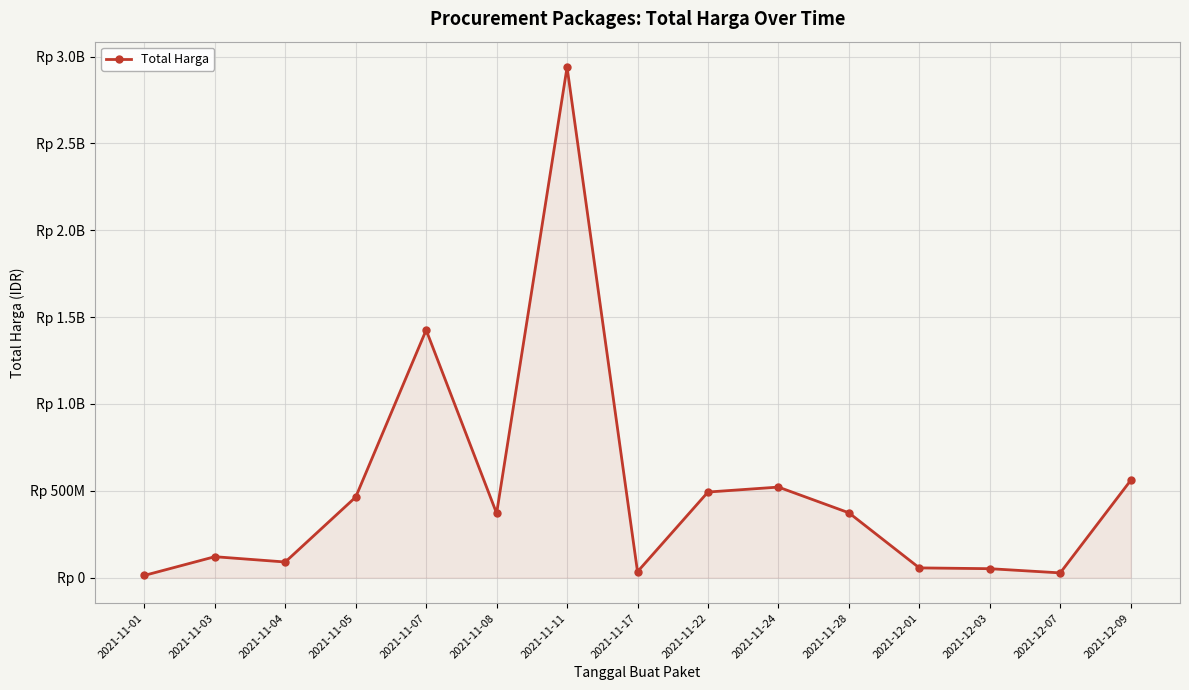

What is the sum of the values at 2021-11-01 and 2021-11-17?

47079500